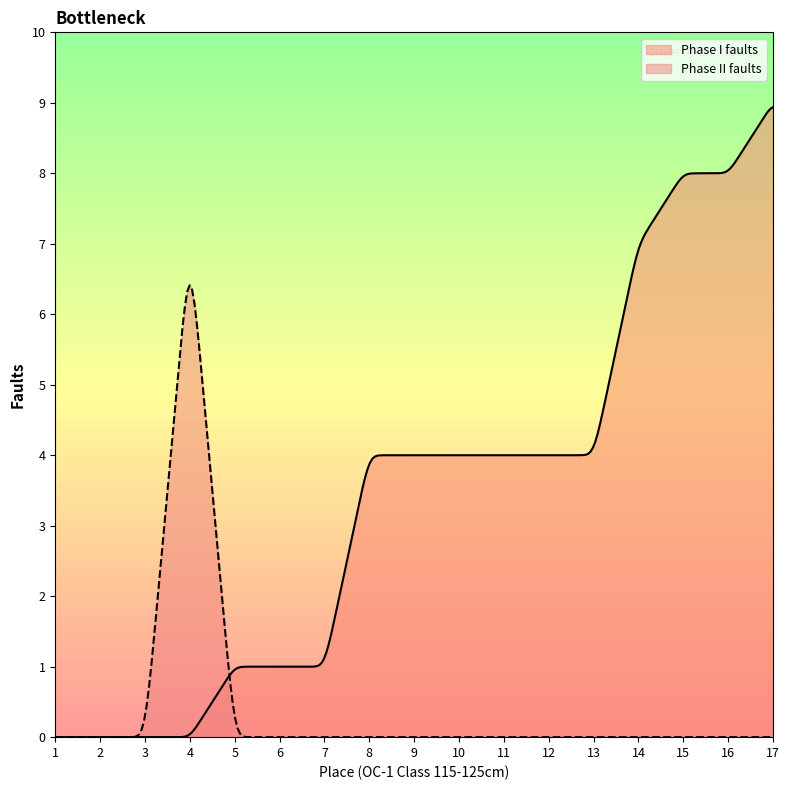

Which series has the largest total across all categories?

Phase I faults